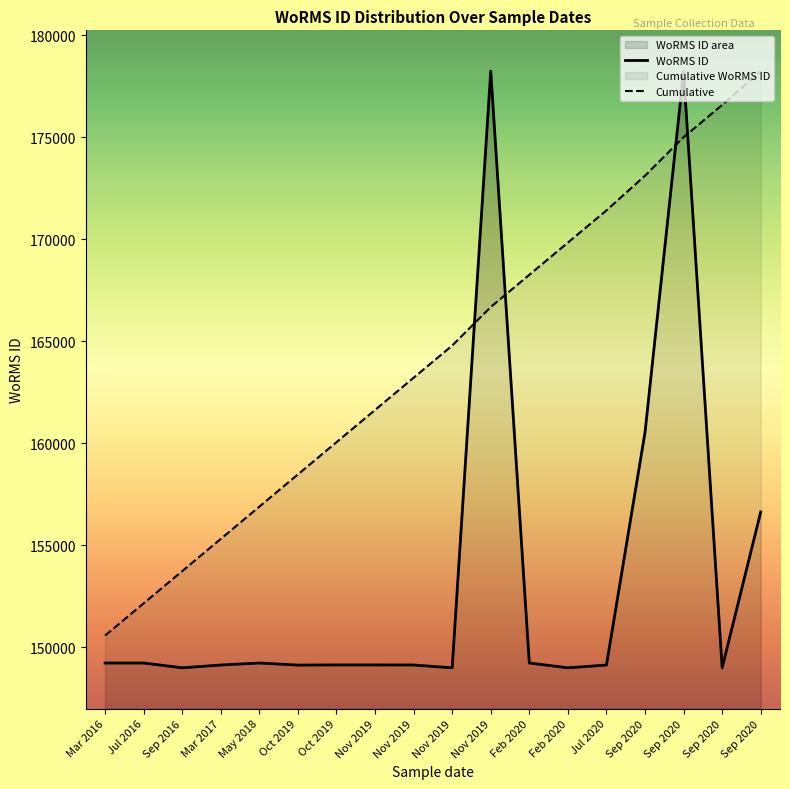

What is the difference between the maximum and minimum values in the Cumulative series?

27663.6